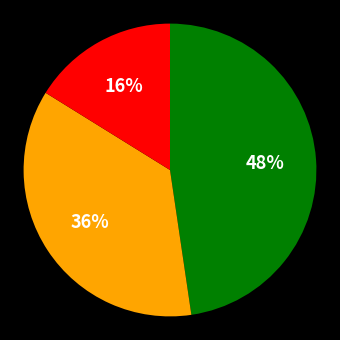

Is there a majority slice in this chart?

No